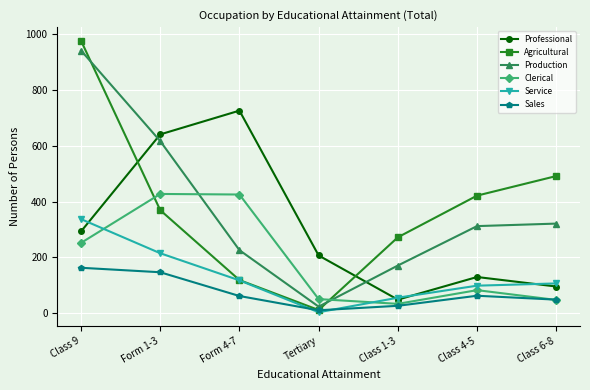

Which series has the largest range (max minus min)?

Agricultural